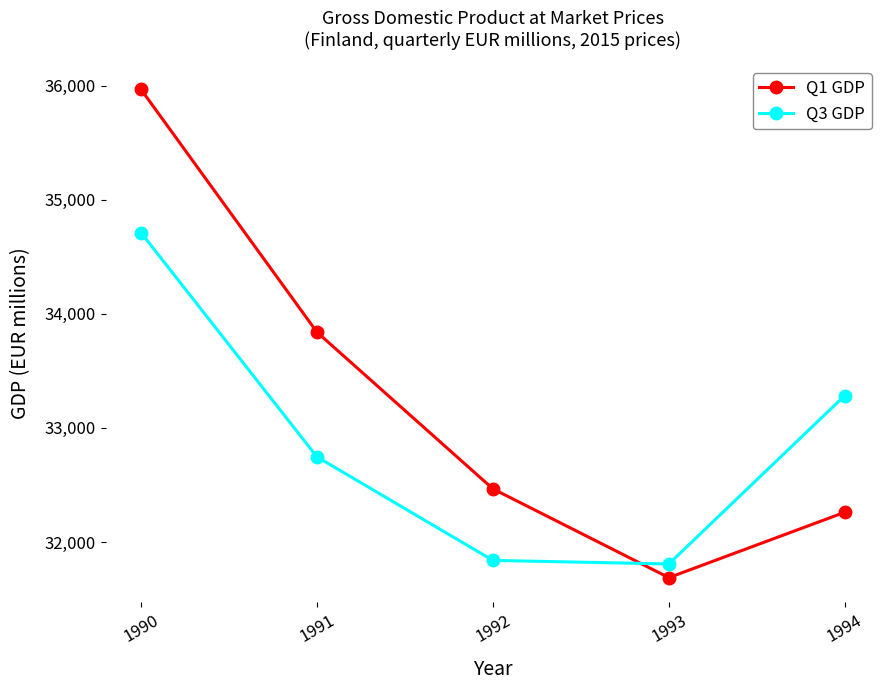

At how many categories does at least one series exceed 32787?

3